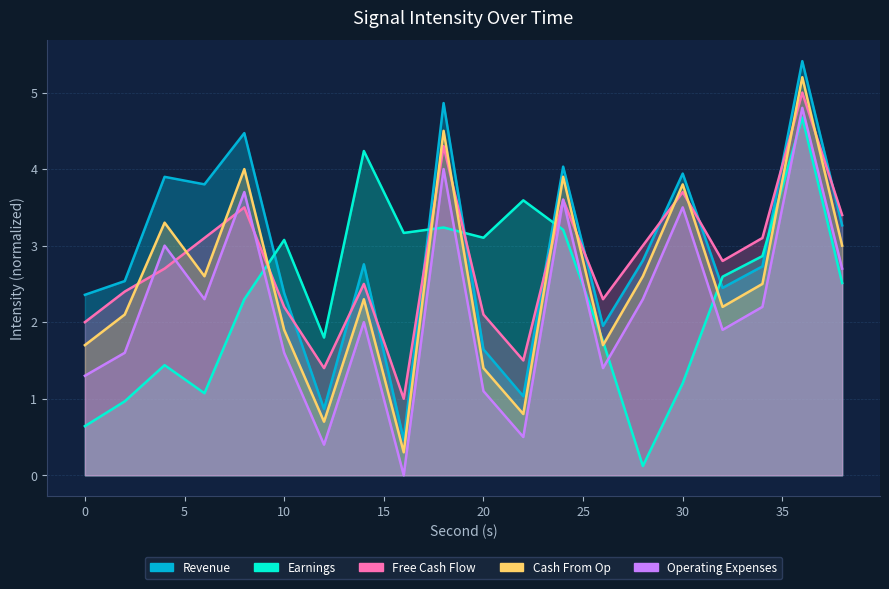

What is the sum of the Operating Expenses values at 32 and 12?

2.3